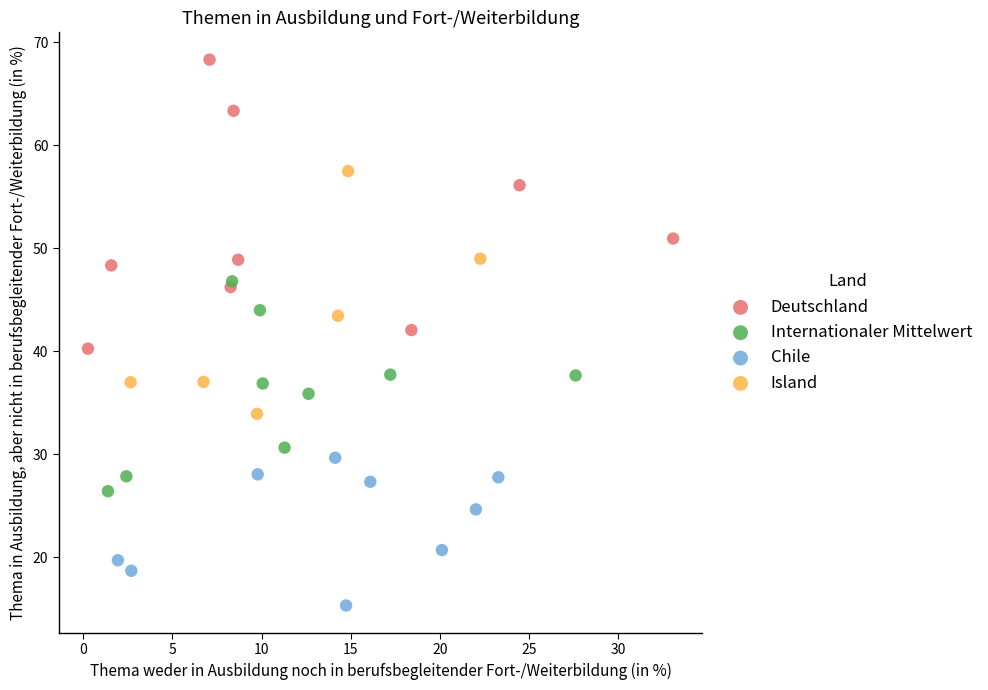

Which series has the largest Y range (max minus min)?

Deutschland